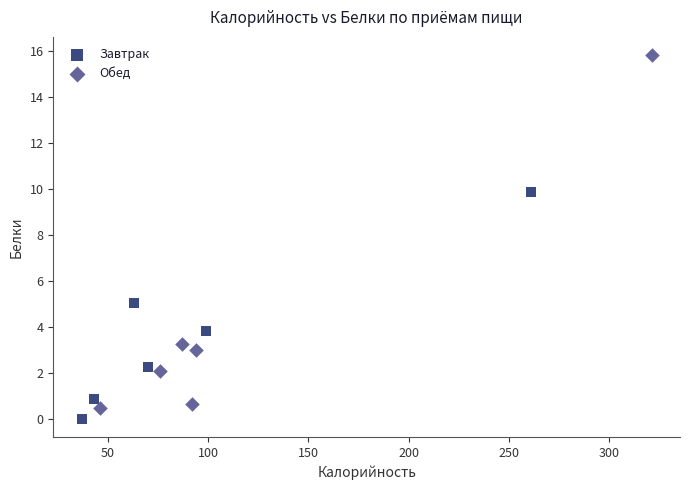

Which series reaches the maximum Y coordinate?

Обед